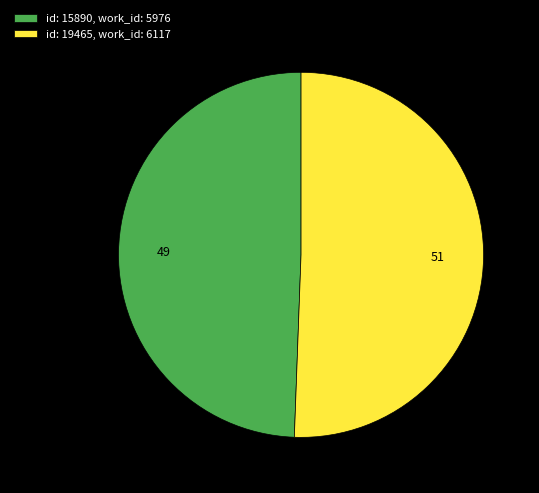

Count the number of slices in the pie.

2